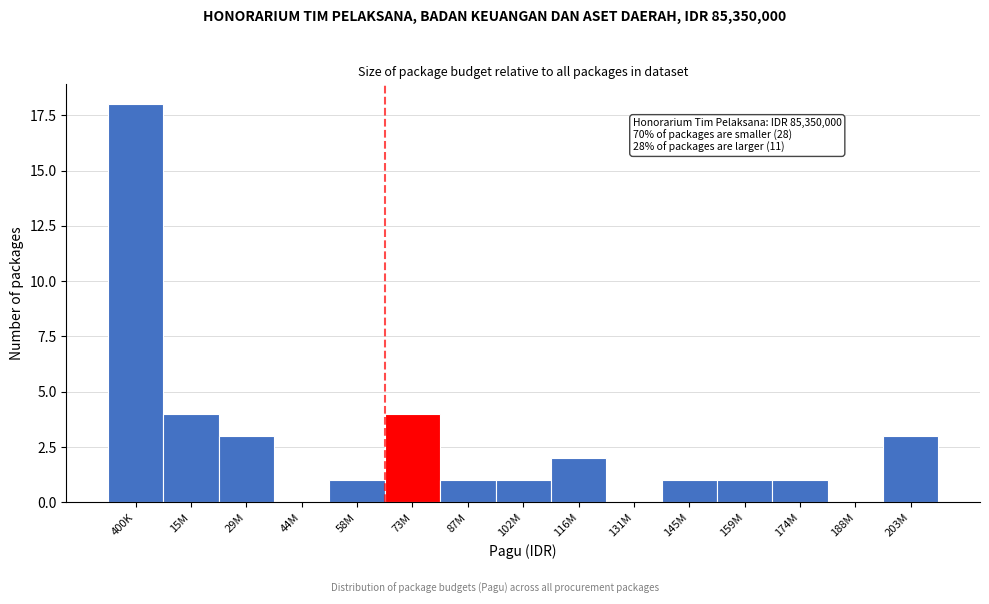

Reading left to right, list all the values displayed in this chart.

400K=18	15M=4	29M=3	44M=0	58M=1	73M=4	87M=1	102M=1	116M=2	131M=0	145M=1	159M=1	174M=1	188M=0	203M=3